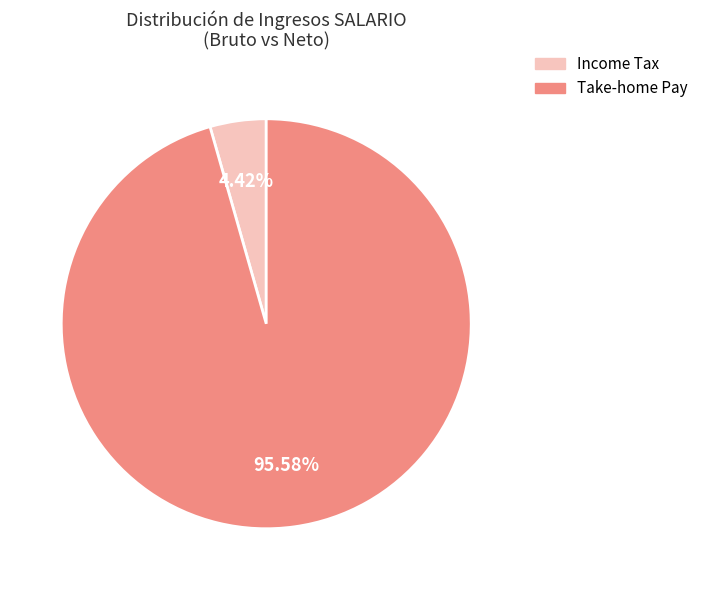

Between Income Tax and Take-home Pay, which is larger?

Take-home Pay